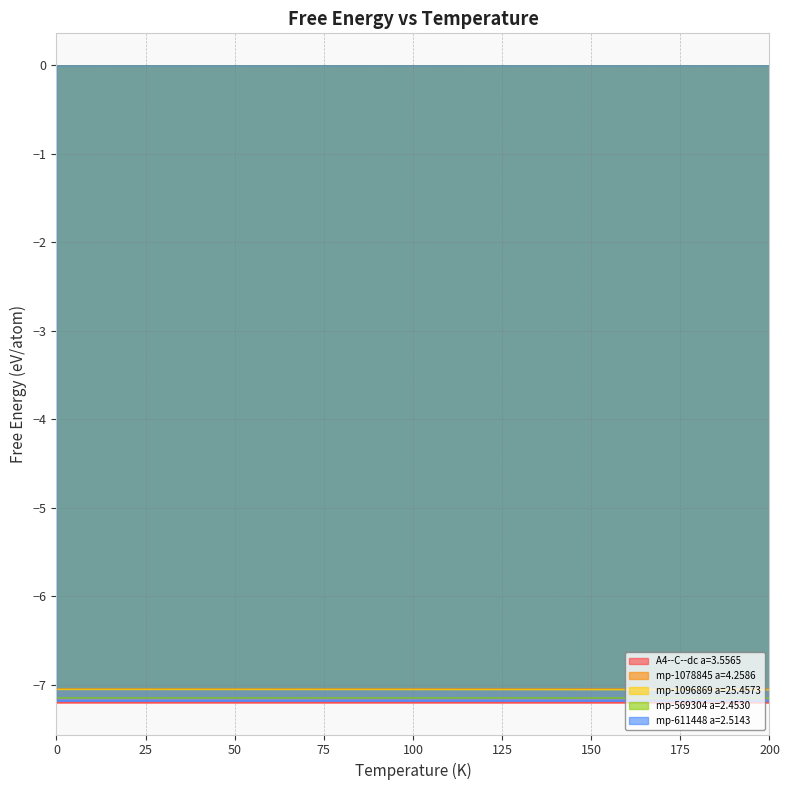

What are all the series names shown in the legend?

A4--C--dc a=3.5565, mp-1078845 a=4.2586, mp-1096869 a=25.4573, mp-569304 a=2.4530, mp-611448 a=2.5143